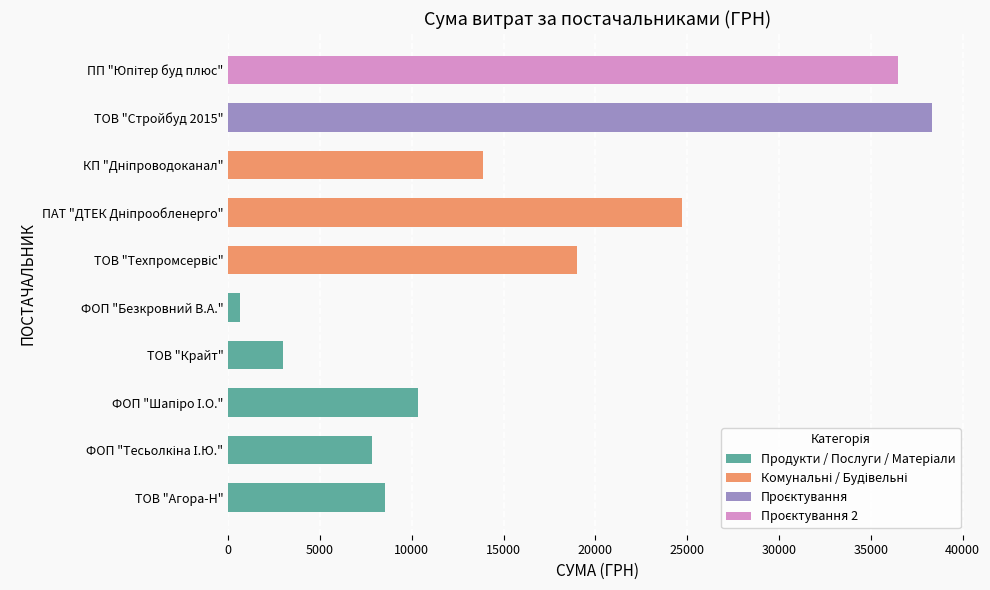

Reading bottom to top, what are all the values shown in this chart?

8551.0	7833.0	10328.1	2996.0	618.0	18984.0	24737.1	13859.2	38323.2	36490.0